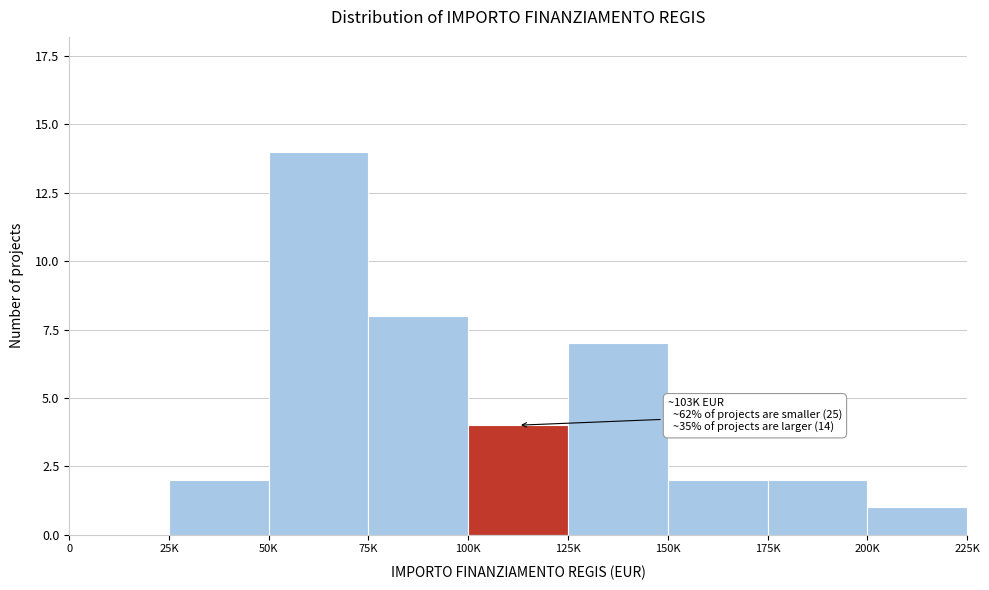

Reading left to right, list all the values displayed in this chart.

0=0	25K=2	50K=14	75K=8	100K=4	125K=7	150K=2	175K=2	200K=1